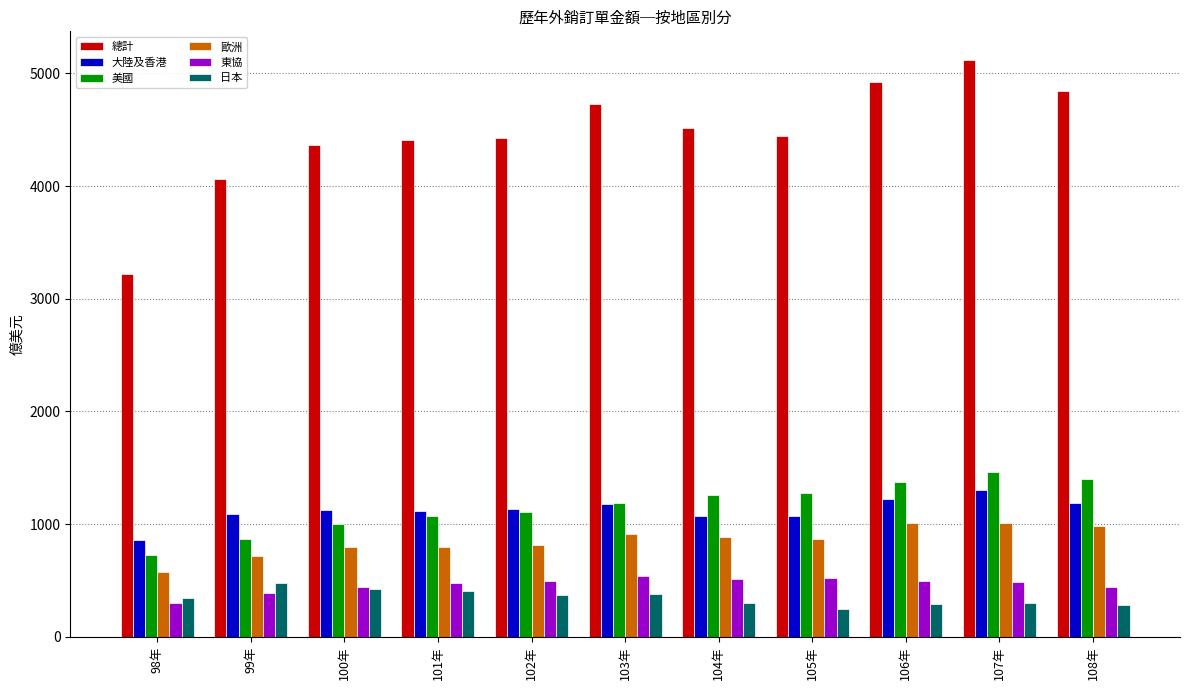

At how many categories does at least one series exceed 1911?

11